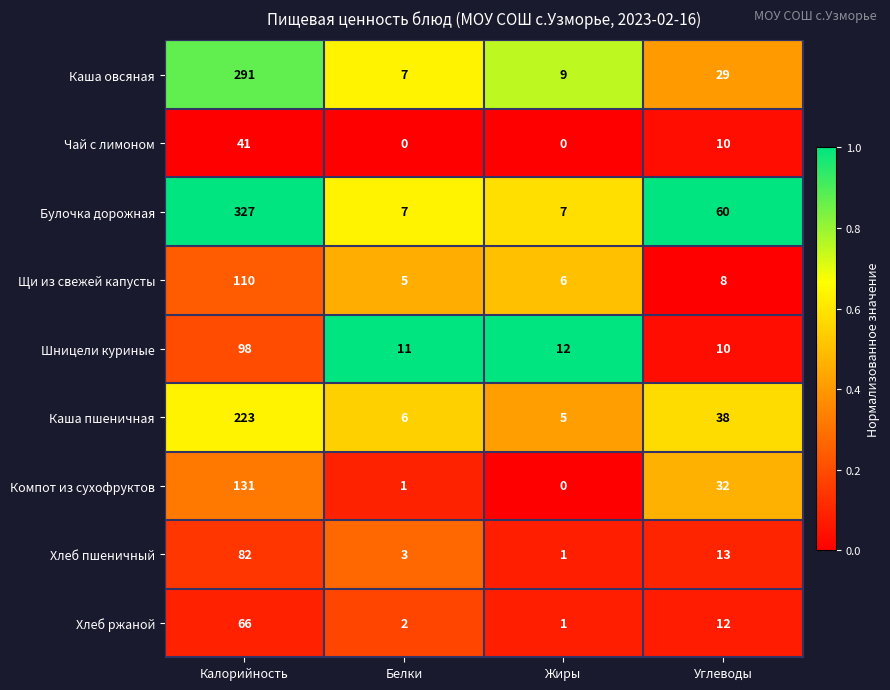

What is the difference between the maximum and second lowest values in the Хлеб пшеничный series?

79